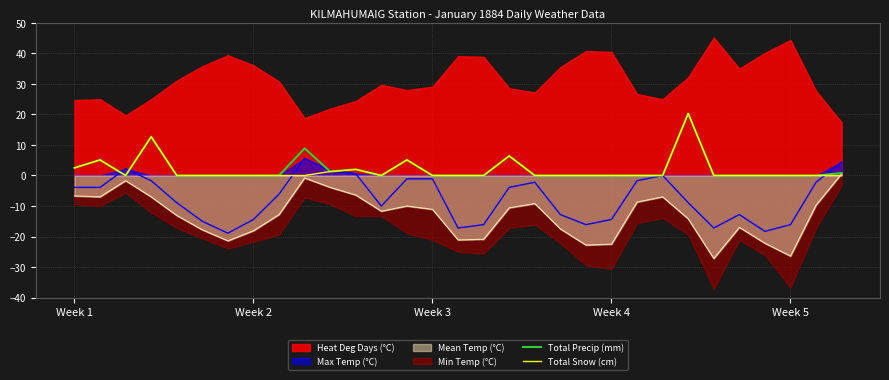

What is the sum of all Total Snow (cm) values?

55.4